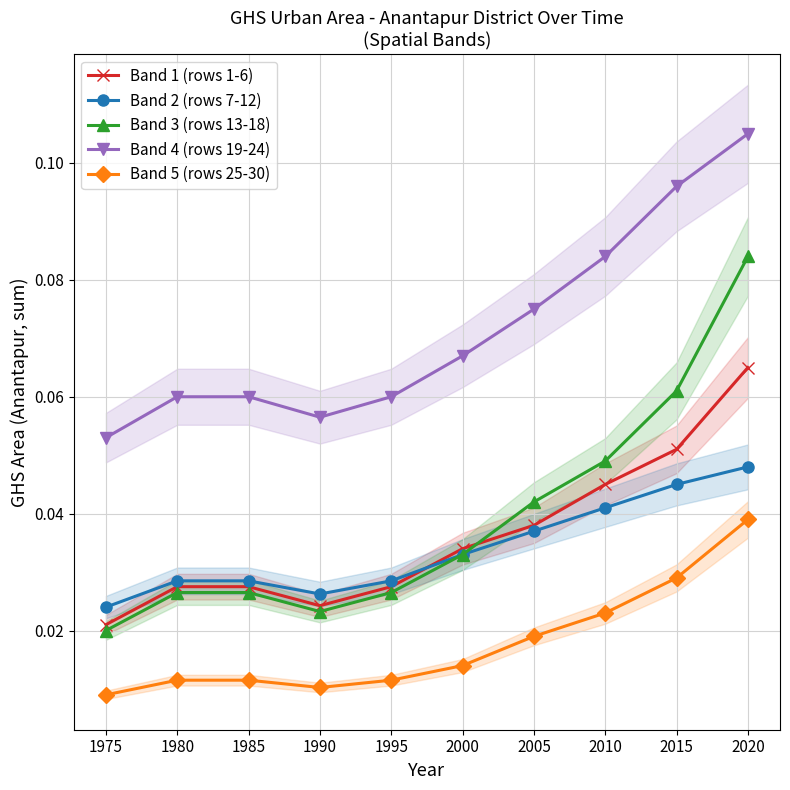

Reading left to right, transcribe all the data shown in this chart.

Band 1 (rows 1-6): 0.0	0.0	0.0	0.0	0.0	0.0	0.0	0.0	0.1	0.1
Band 2 (rows 7-12): 0.0	0.0	0.0	0.0	0.0	0.0	0.0	0.0	0.0	0.0
Band 3 (rows 13-18): 0.0	0.0	0.0	0.0	0.0	0.0	0.0	0.0	0.1	0.1
Band 4 (rows 19-24): 0.1	0.1	0.1	0.1	0.1	0.1	0.1	0.1	0.1	0.1
Band 5 (rows 25-30): 0.0	0.0	0.0	0.0	0.0	0.0	0.0	0.0	0.0	0.0